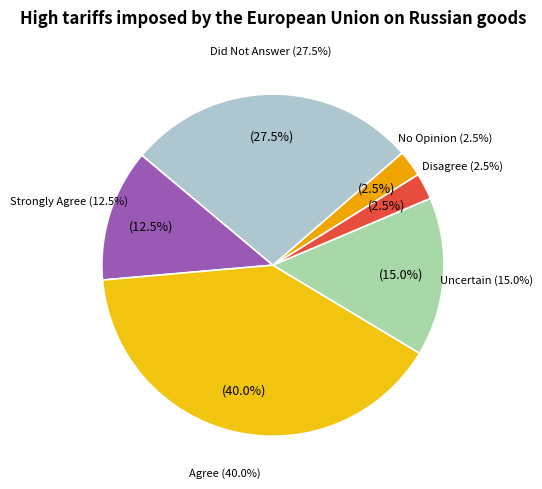

Is it true that Agree is 29% of the pie?

False